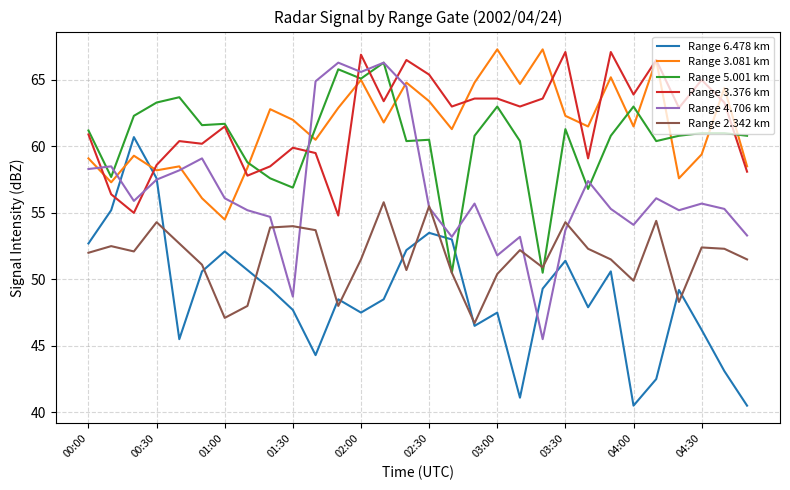

True or false: Range 2.342 km and Range 3.376 km intersect in this chart.

False